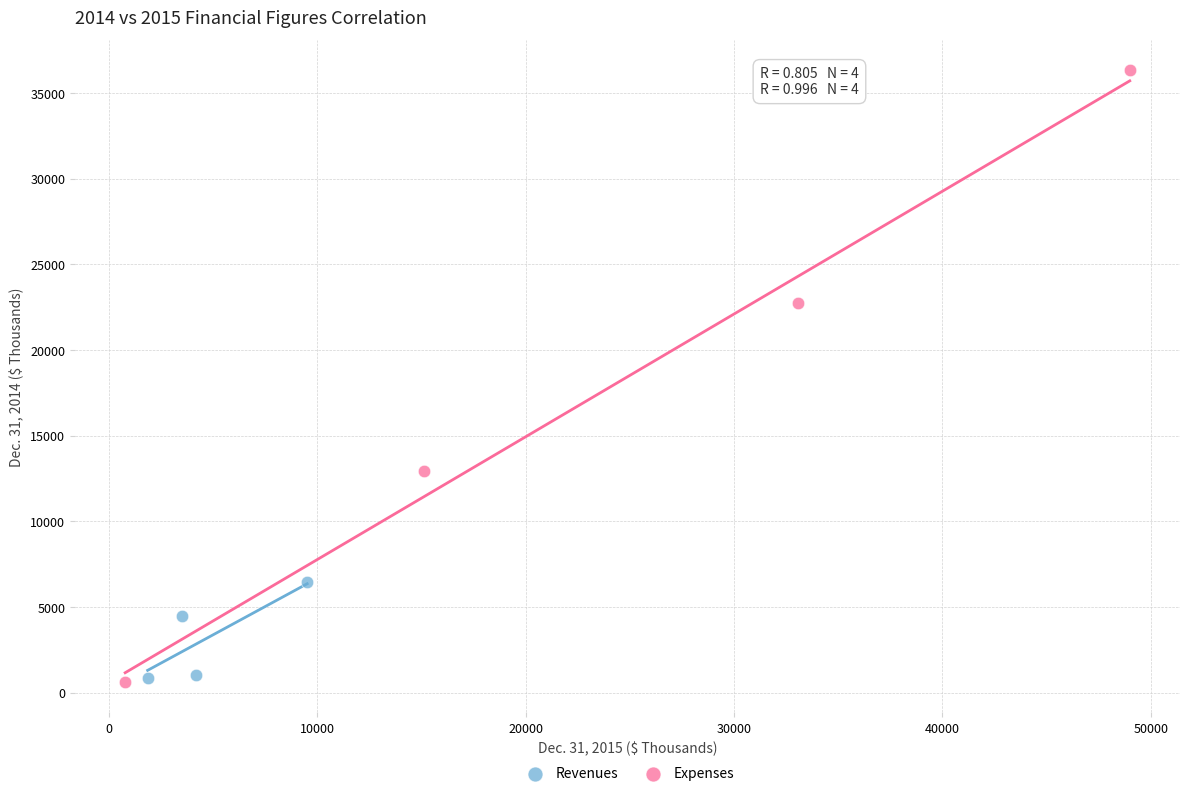

Which series has the largest Y range (max minus min)?

Expenses